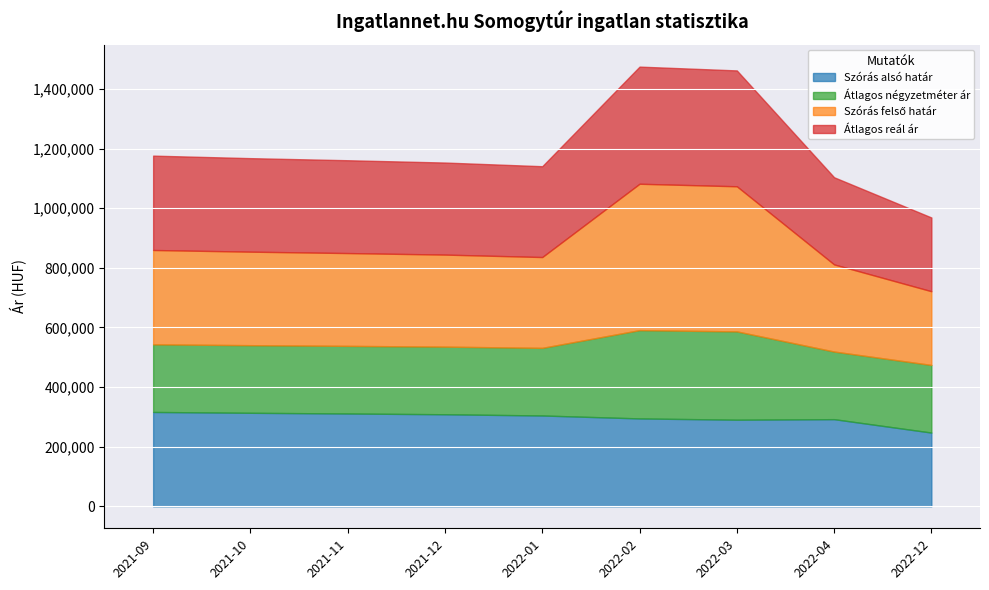

Which label corresponds to the largest value in the chart?

2022-02